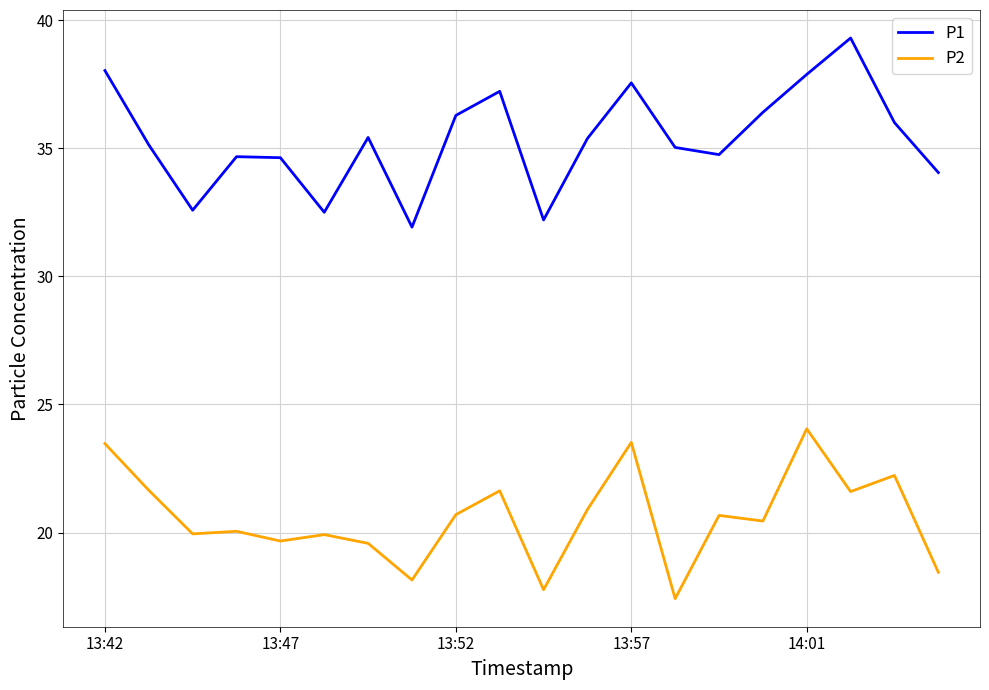

What is the sum of all P2 values?

411.8